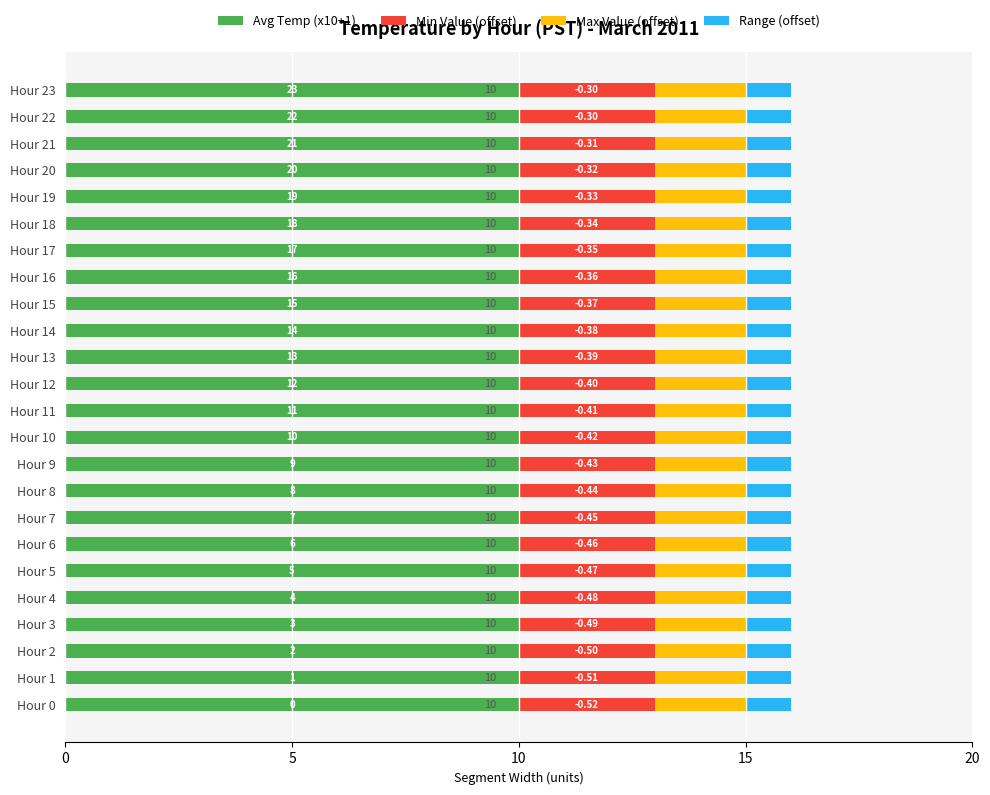

What are all the series names shown in the legend?

Avg Temp (x10+1), Min Value (offset), Max Value (offset), Range (offset)